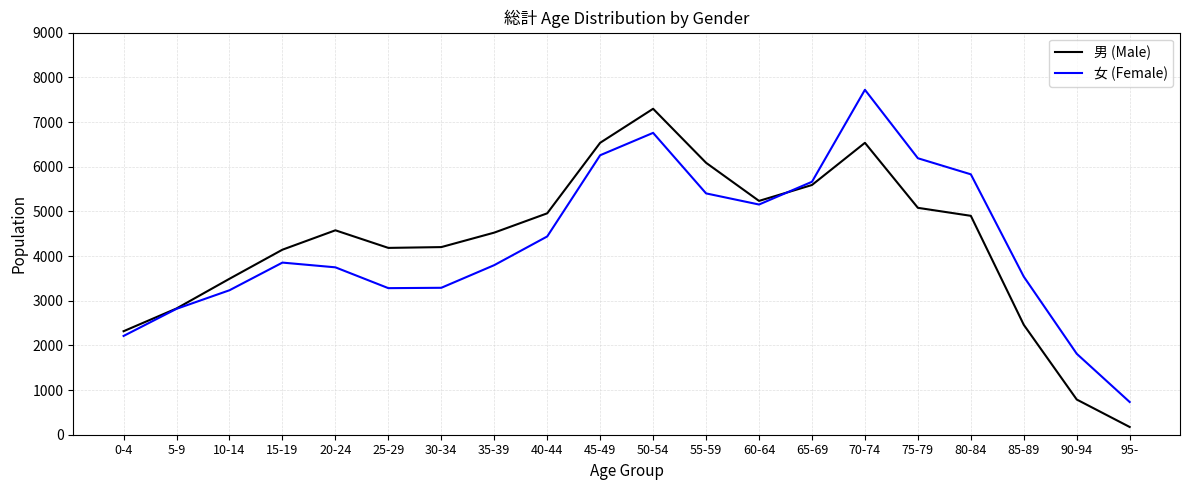

Rank the series by their maximum value, from lowest to highest.

男 (Male), 女 (Female)